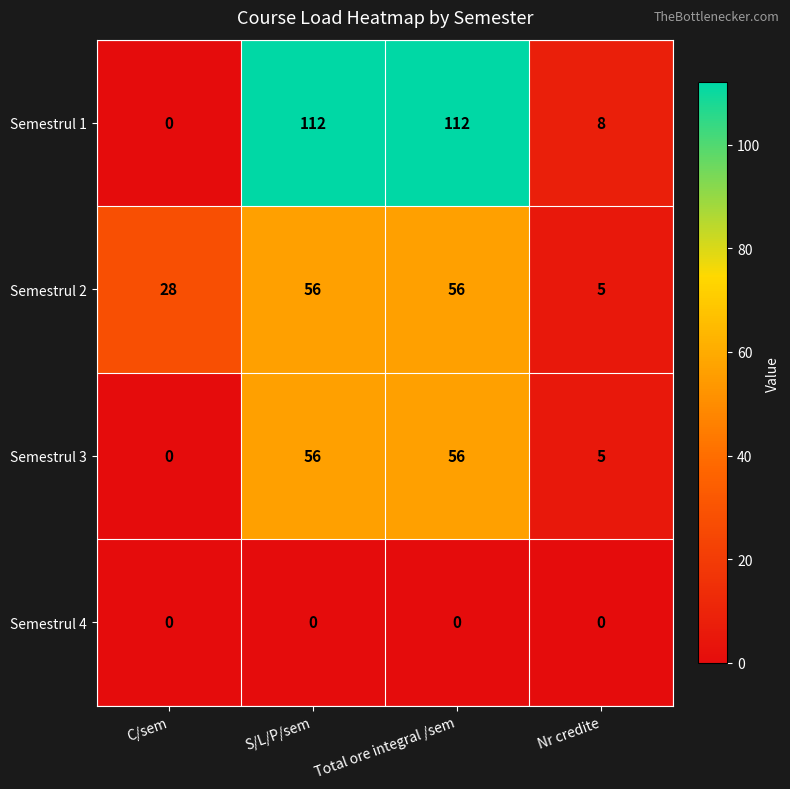

The Semestrul 3 series shows 8 at Nr credite. True or false?

False